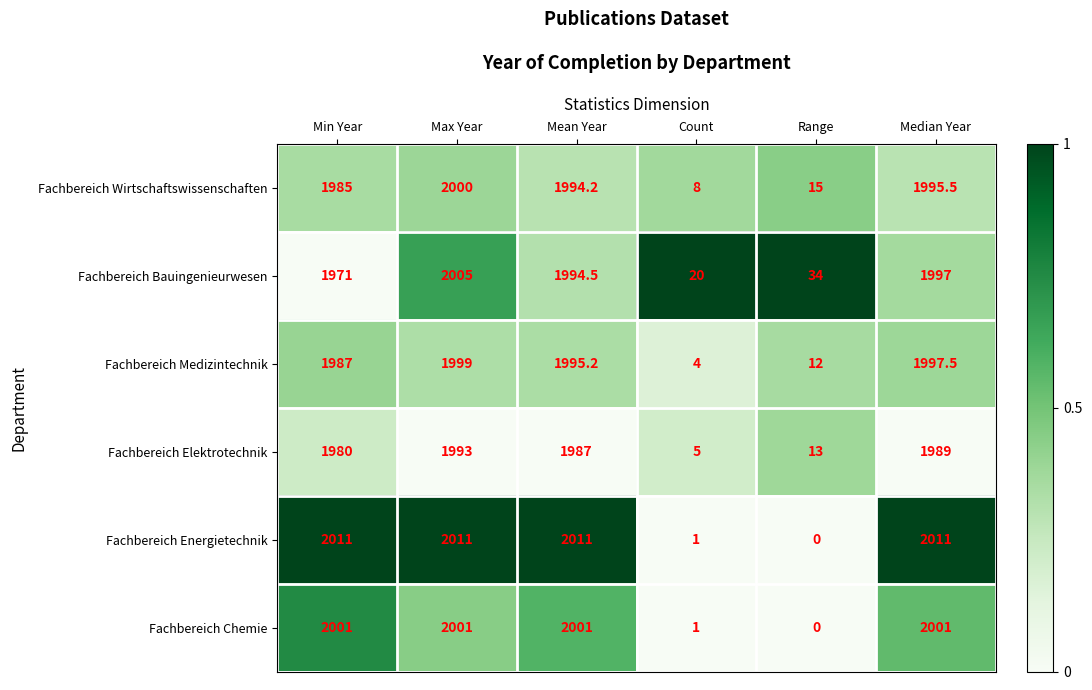

What is the approximate value of Fachbereich Wirtschaftswissenschaften at Min Year?

1985.0